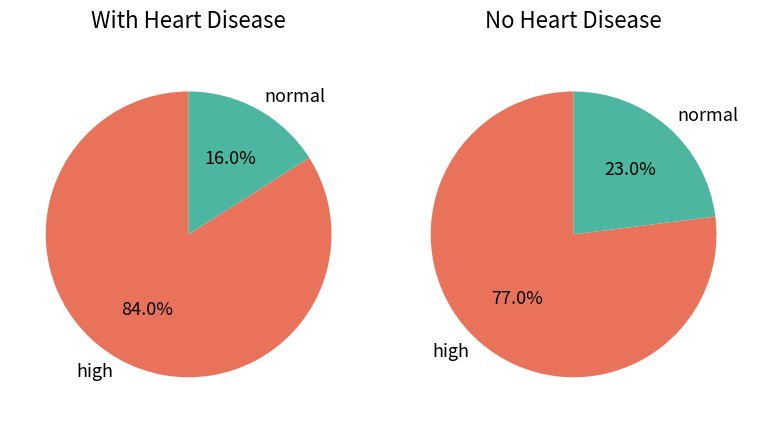

The NN slice represents 36% of the pie. True or false?

False